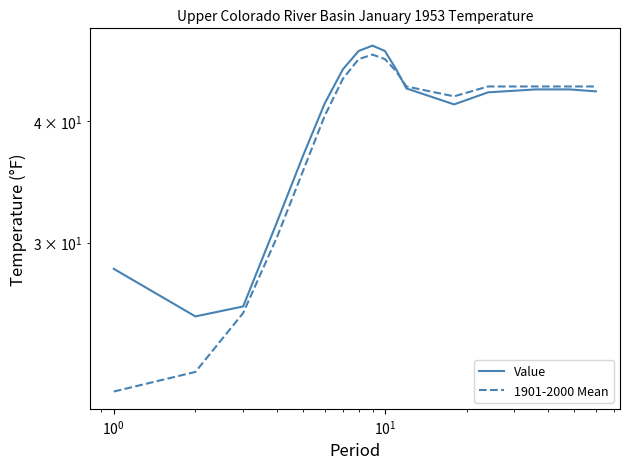

Is this an area chart (filled region under the line)?

No